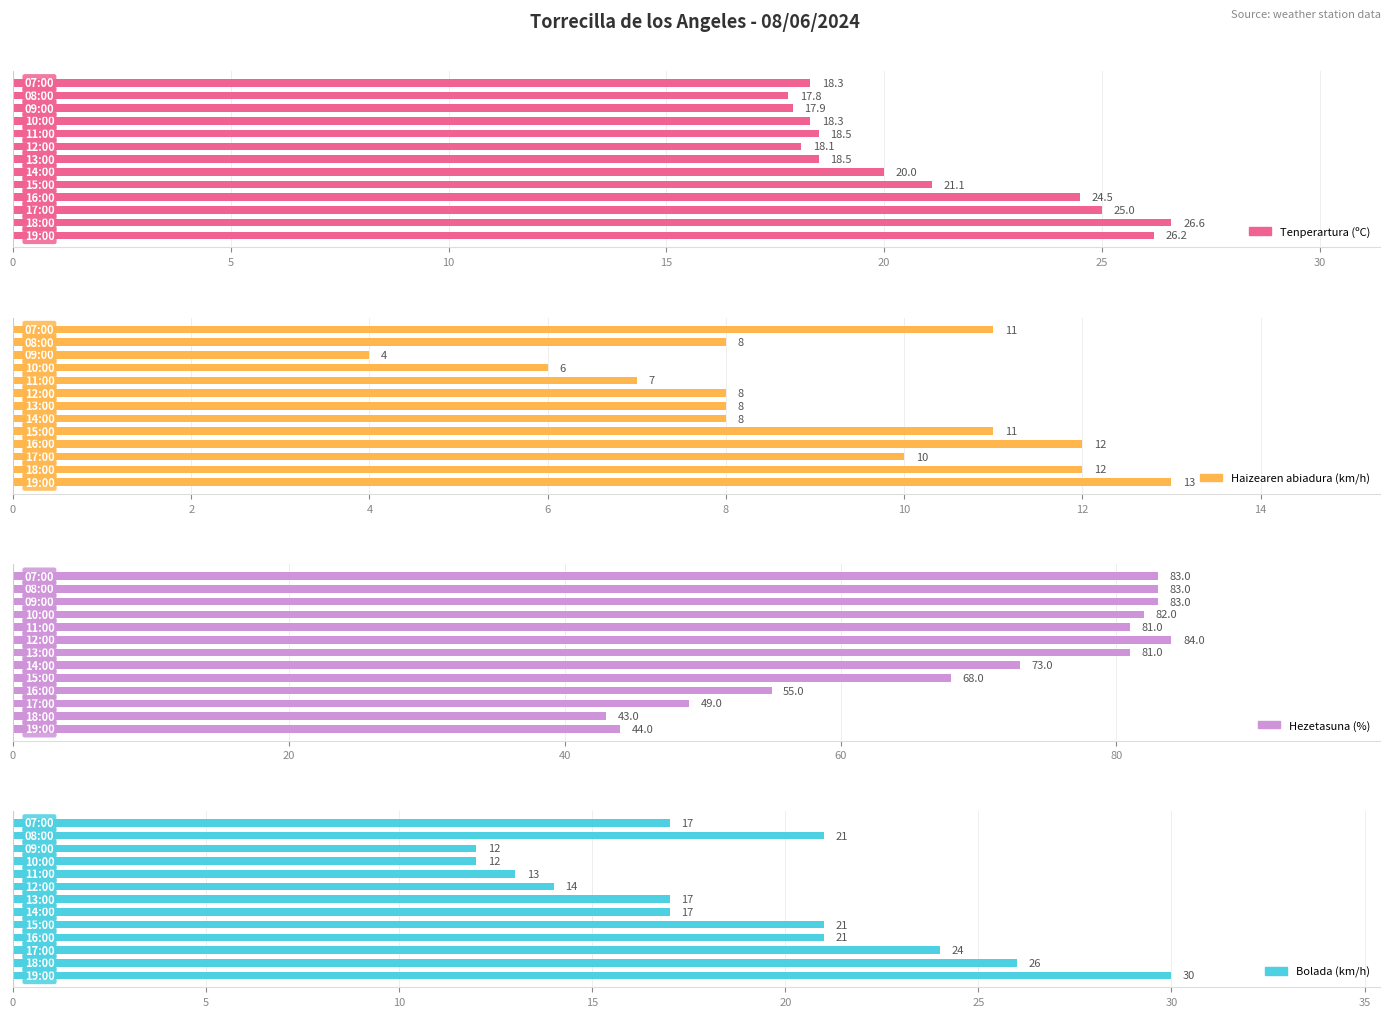

How many bars are there in each group?

4